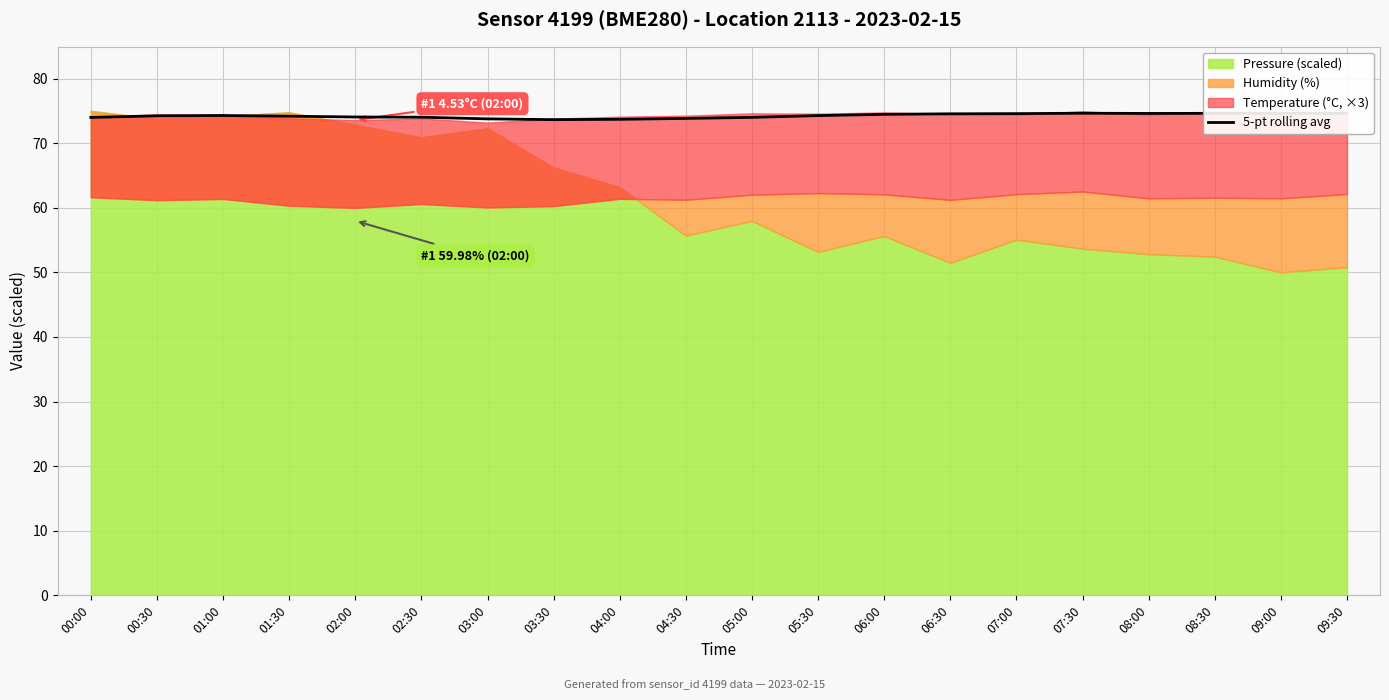

The value of 5-pt rolling avg at 03:00 is 127.5. True or false?

False